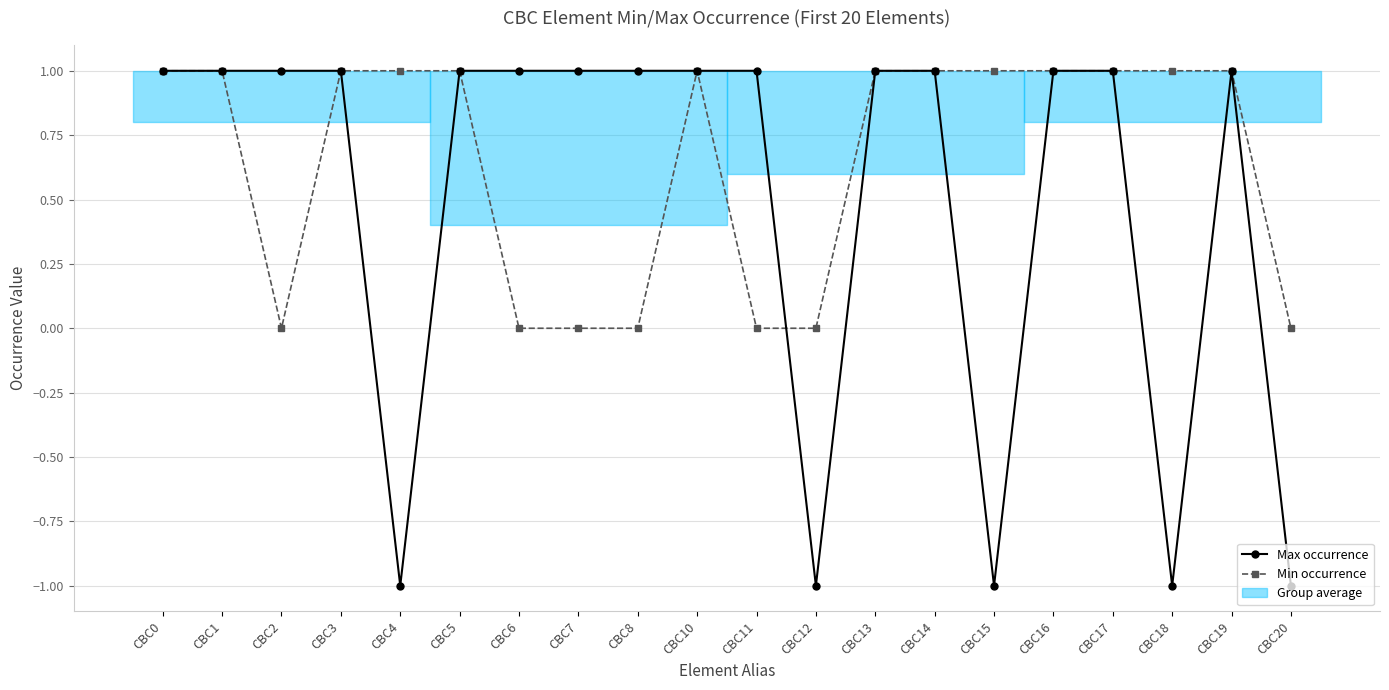

What is the total value across all series at CBC14?

2